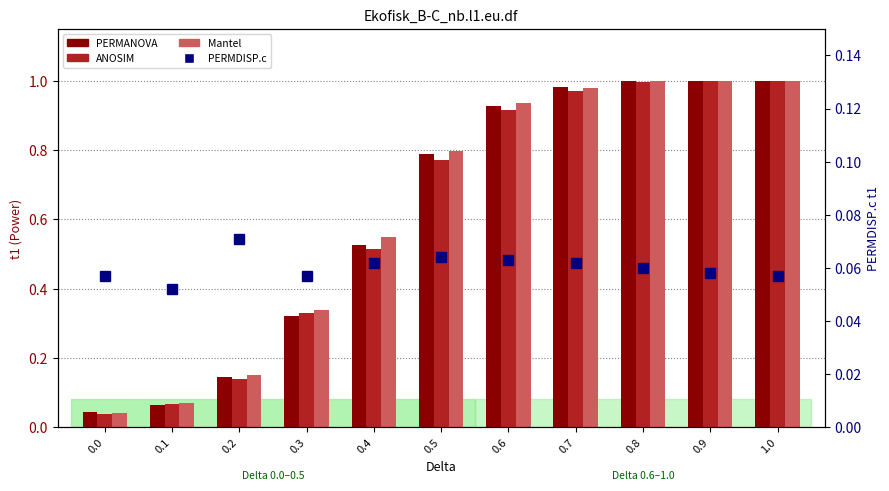

Reading right to left, transcribe all the data shown in this chart.

PERMANOVA: 1.0=1.0	0.9=1.0	0.8=1.0	0.7=1.0	0.6=0.9	0.5=0.8	0.4=0.5	0.3=0.3	0.2=0.1	0.1=0.1	0.0=0.0
ANOSIM: 1.0=1.0	0.9=1.0	0.8=1.0	0.7=1.0	0.6=0.9	0.5=0.8	0.4=0.5	0.3=0.3	0.2=0.1	0.1=0.1	0.0=0.0
Mantel: 1.0=1.0	0.9=1.0	0.8=1.0	0.7=1.0	0.6=0.9	0.5=0.8	0.4=0.5	0.3=0.3	0.2=0.1	0.1=0.1	0.0=0.0
PERMDISP.c: 1.0=0.1	0.9=0.1	0.8=0.1	0.7=0.1	0.6=0.1	0.5=0.1	0.4=0.1	0.3=0.1	0.2=0.1	0.1=0.1	0.0=0.1